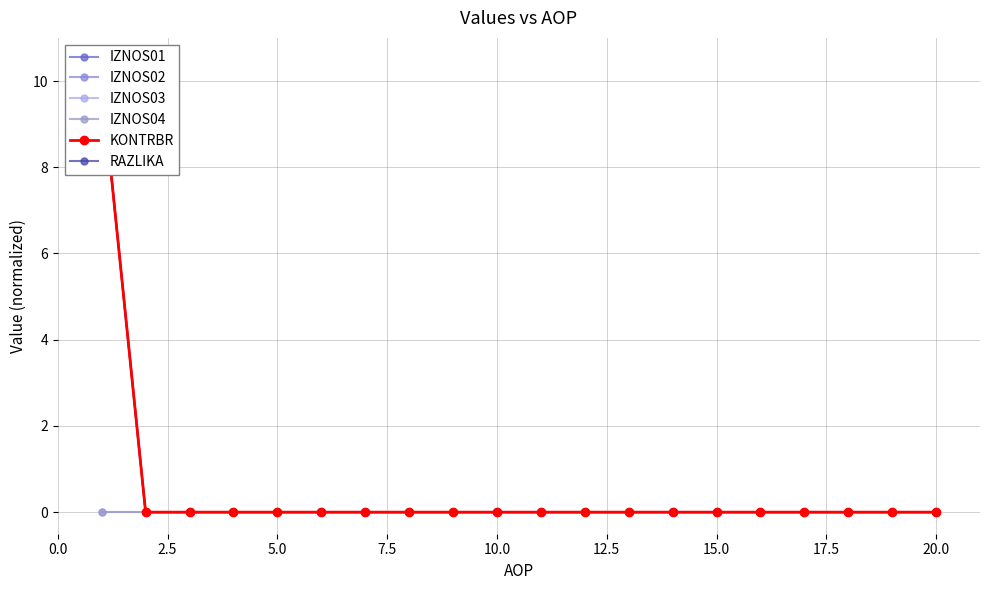

Count the IZNOS01 values in the range 0 to 1.

19